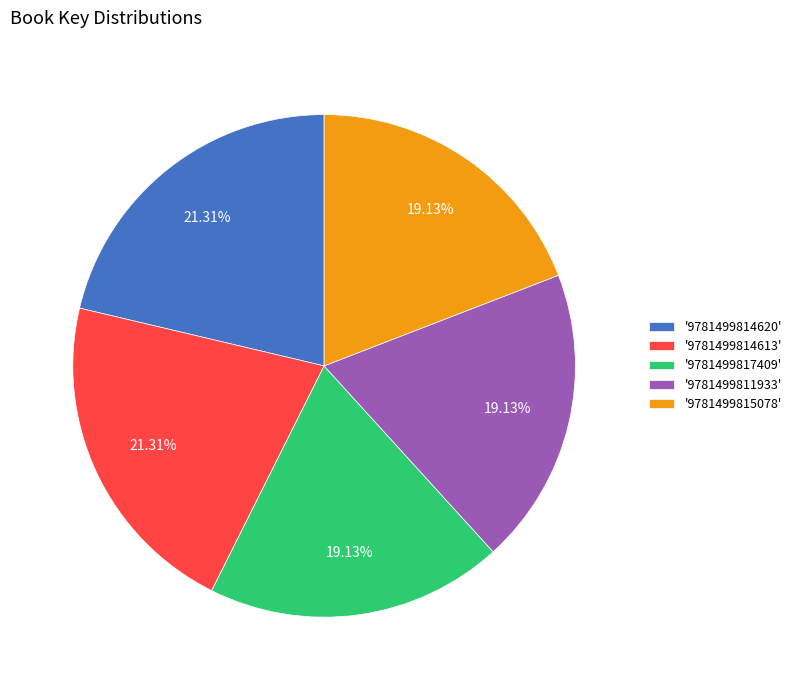

Does any single category account for the majority?

No